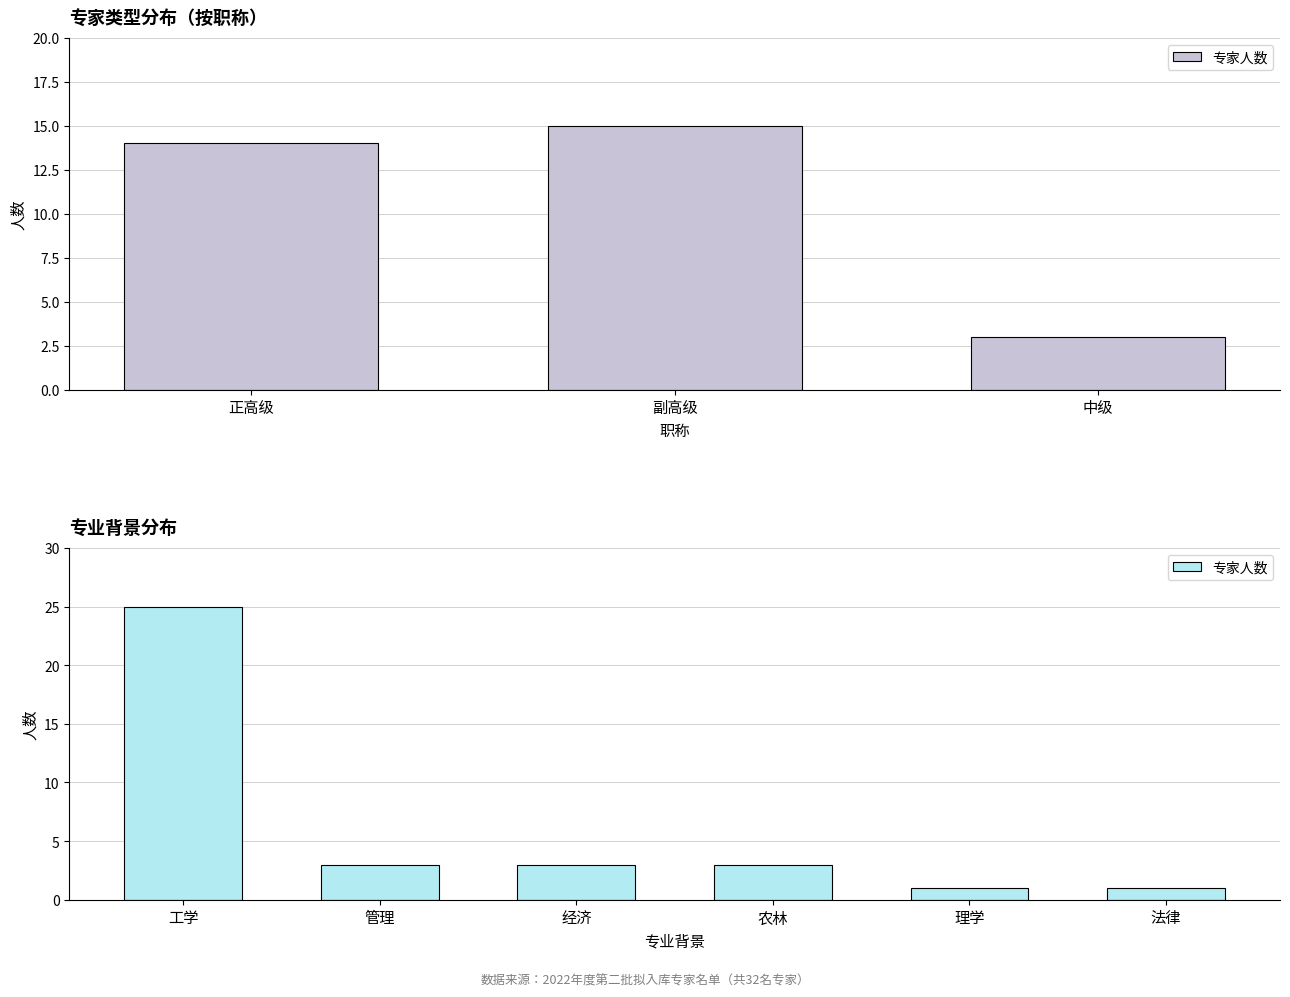

What is the ratio of the value at 理学 to the value at 经济?

0.3